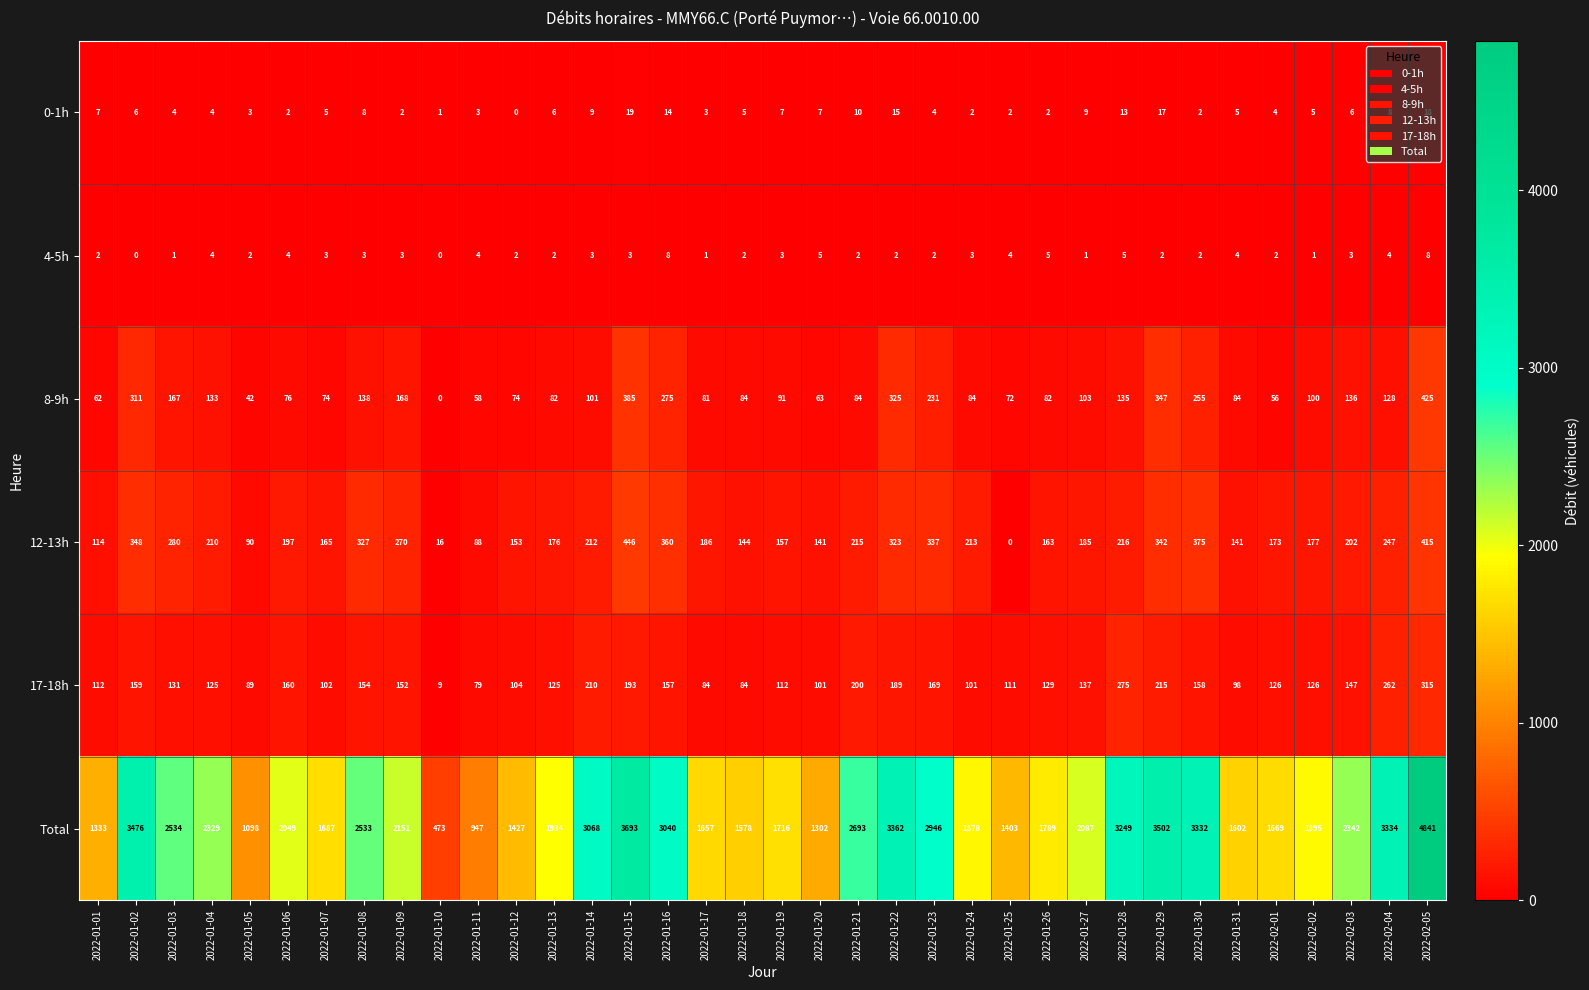

Count the number of data series in this chart.

6